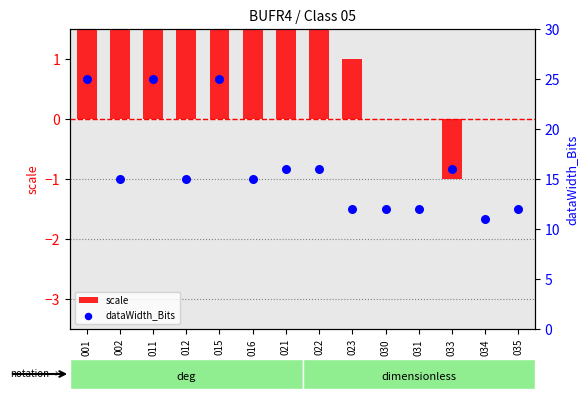

Which series contains the lowest Y value?

scale